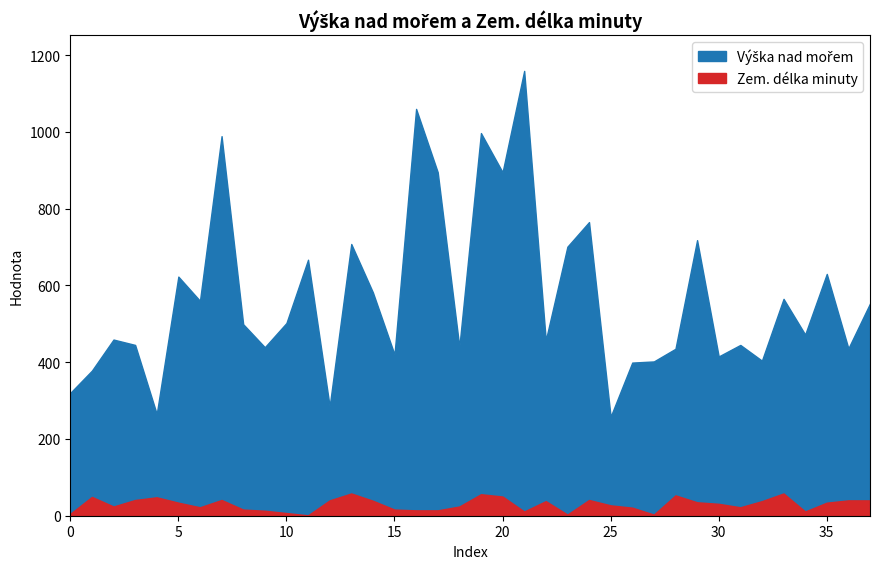

At 22, list the series in order from smallest to largest.

Zem. délka minuty, Výška nad mořem